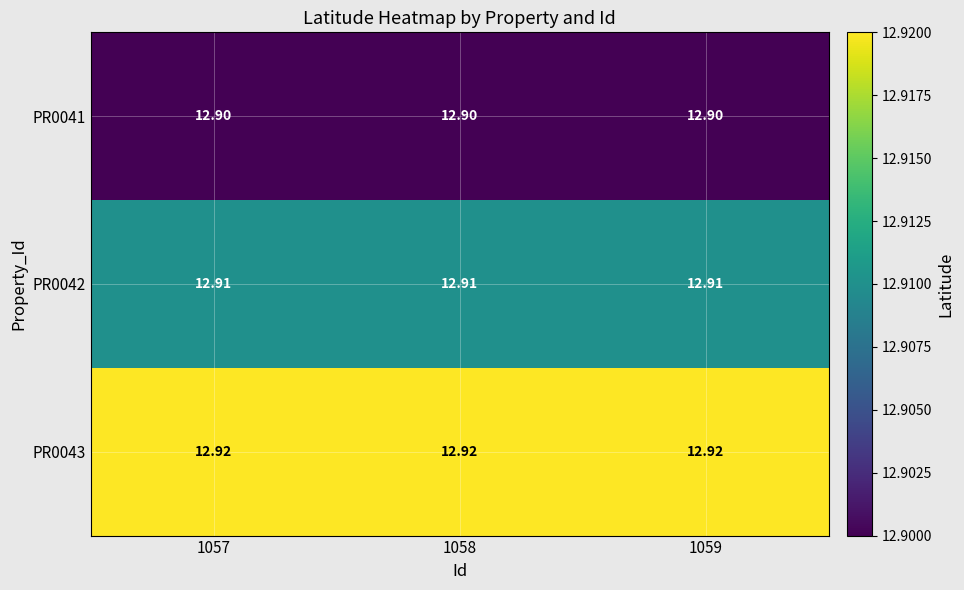

Is the value of PR0043 at 1059 greater than the value of PR0042 at 1057?

Yes